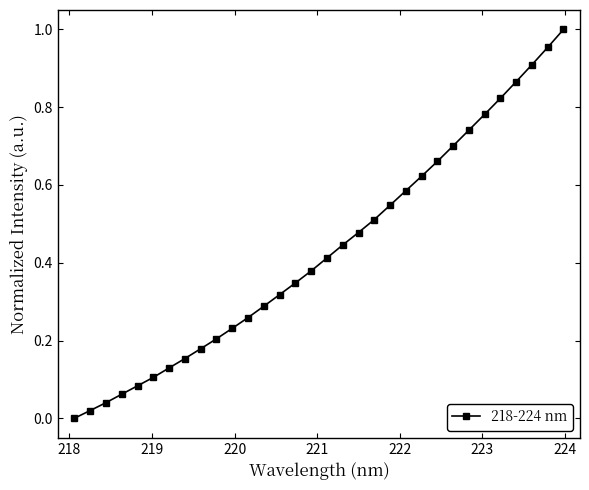

True or false: the data has more than 2 interior local peaks.

False